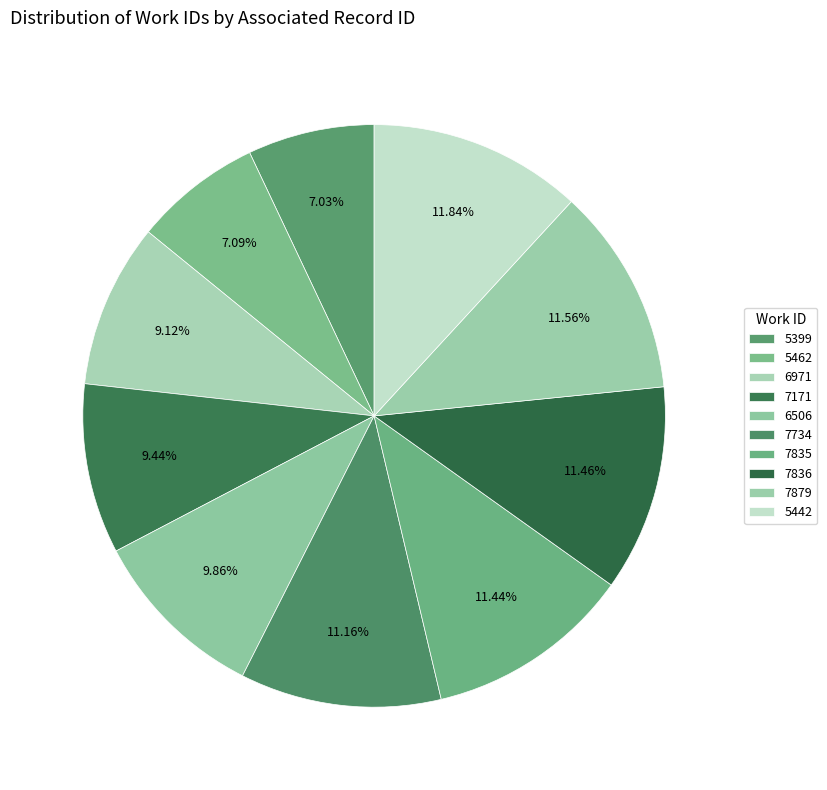

How many segments does this pie chart have?

10